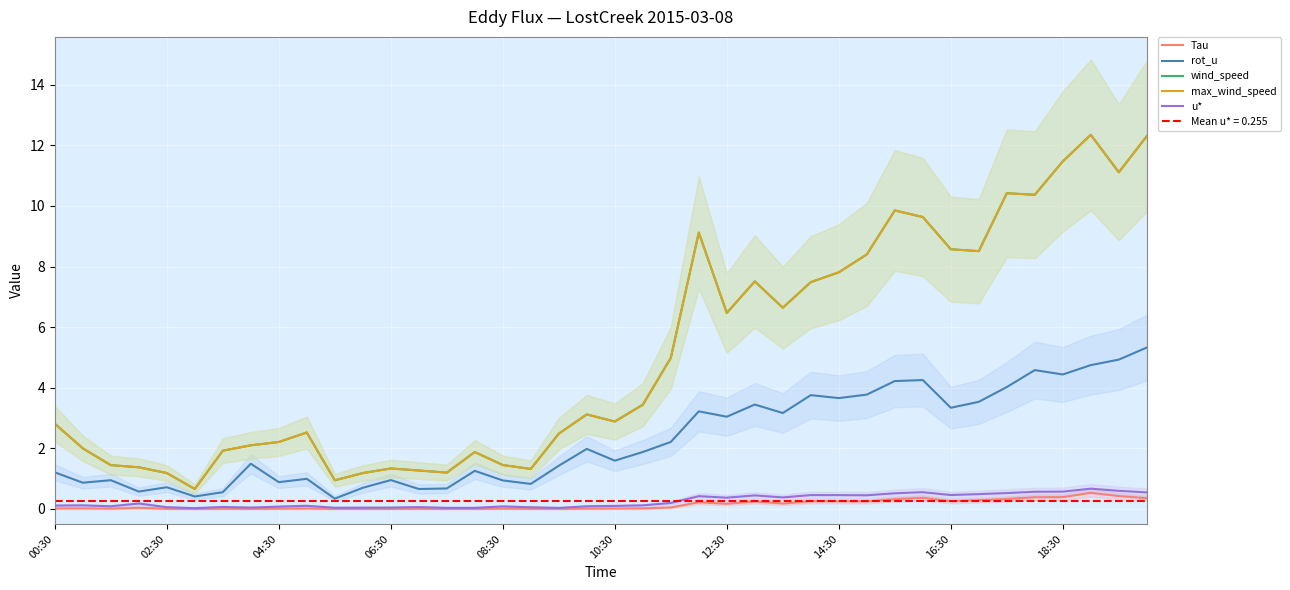

What is the difference between the maximum and minimum values in the u* series?

0.6